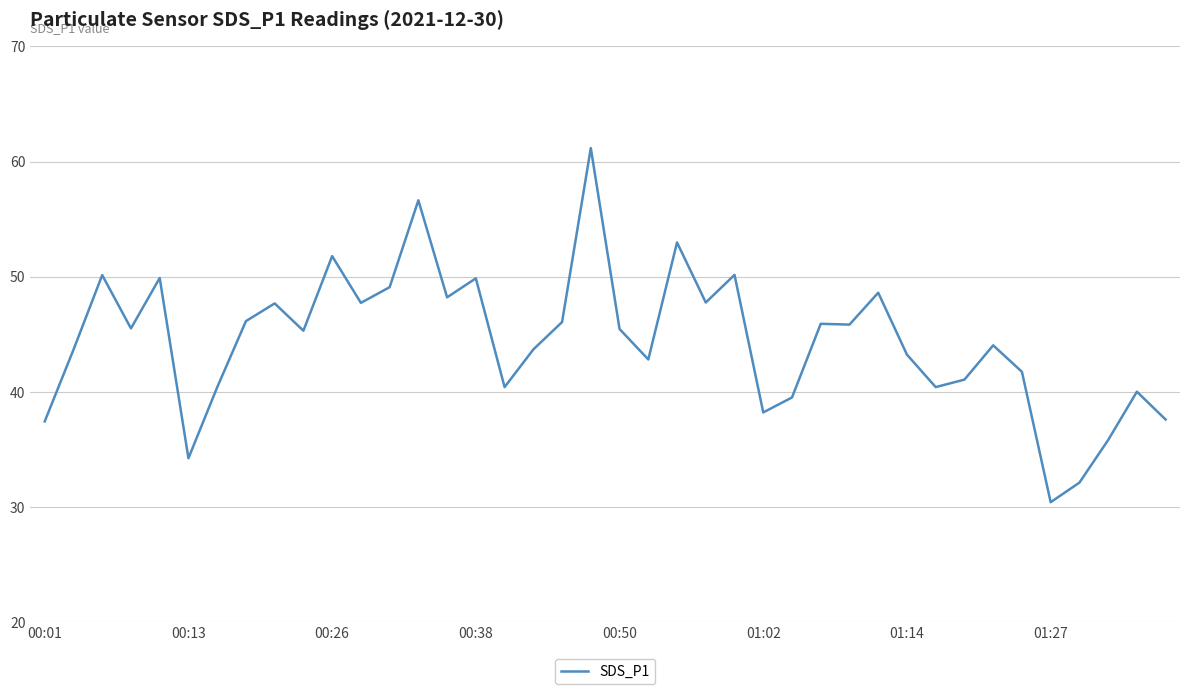

What is the difference between the maximum and minimum values?

30.8